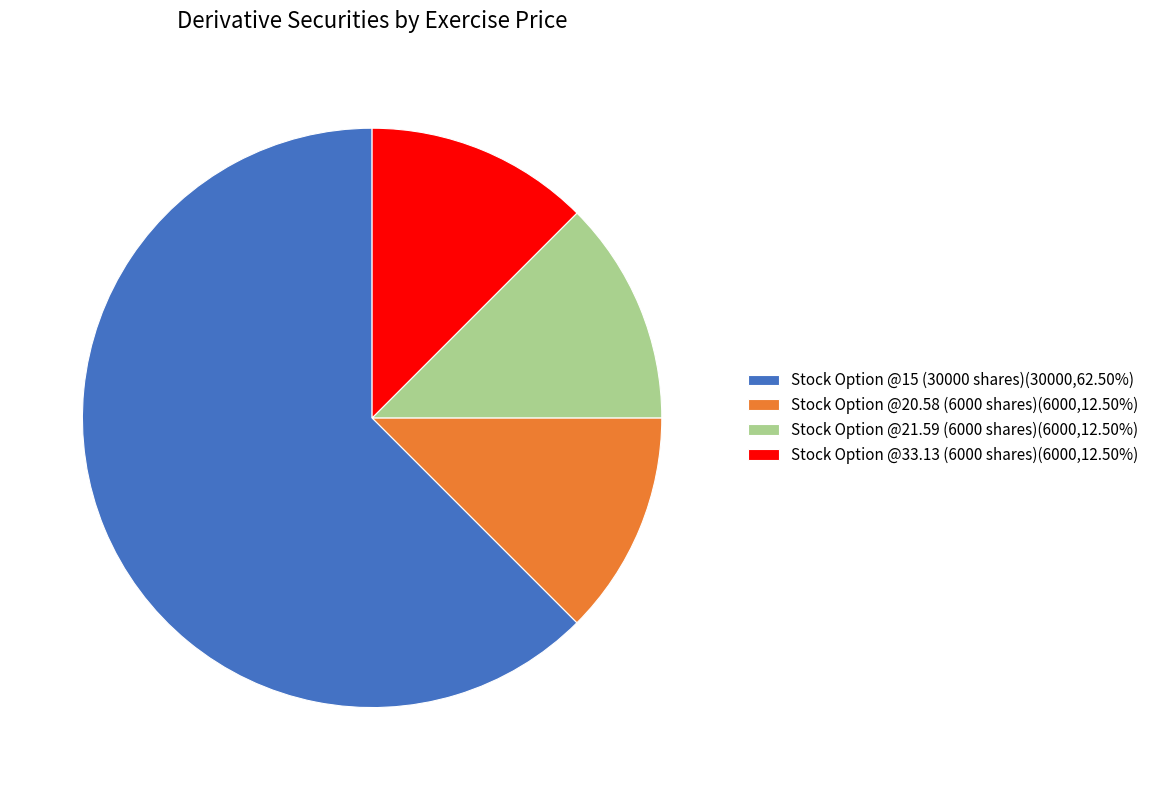

Does Stock Option @15 (30000 shares) represent more than half of the total?

Yes